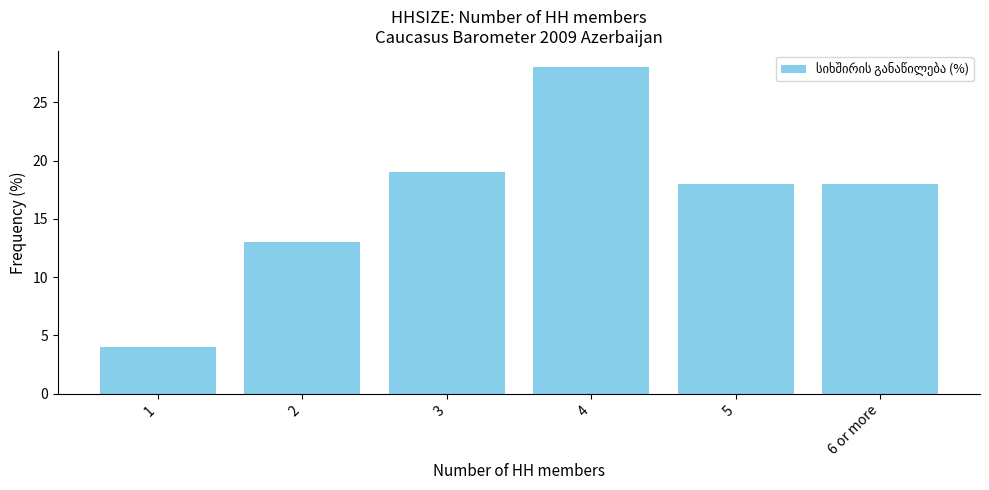

Read the value at 2, to the nearest 10.

10